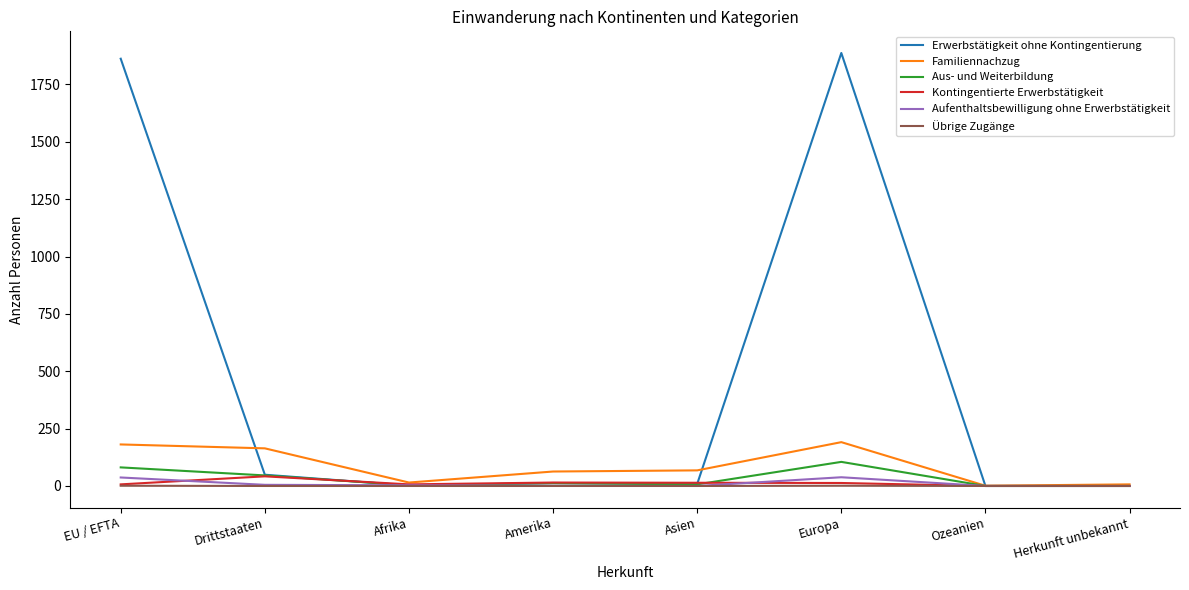

What is the maximum value shown in the chart?

1887